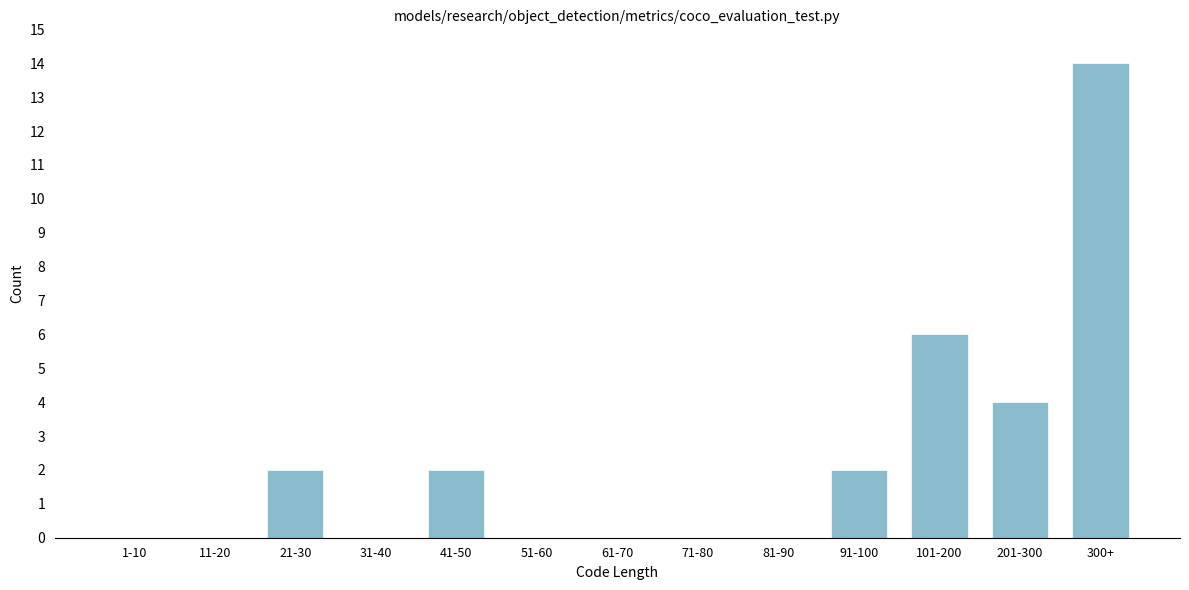

Reading left to right, extract all data points from this chart.

1-10=0	11-20=0	21-30=2	31-40=0	41-50=2	51-60=0	61-70=0	71-80=0	81-90=0	91-100=2	101-200=6	201-300=4	300+=14